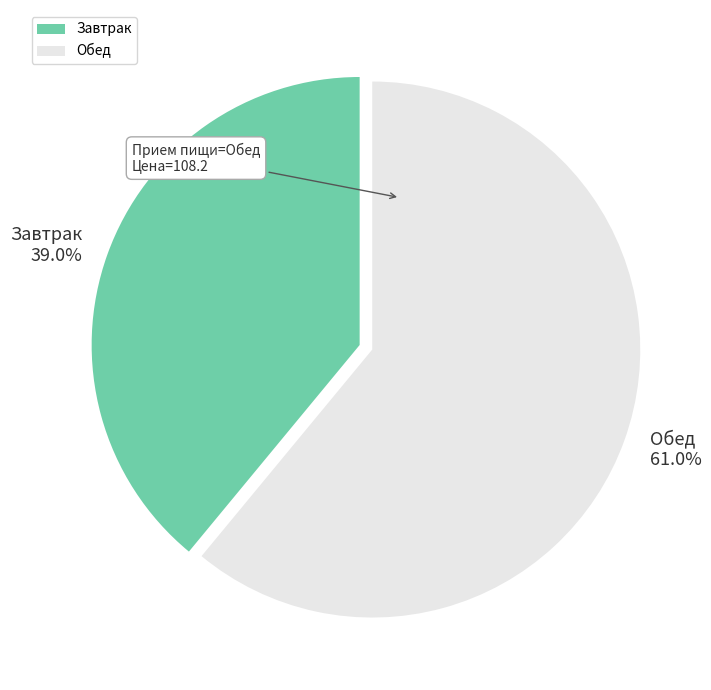

Does any single category account for the majority?

Yes